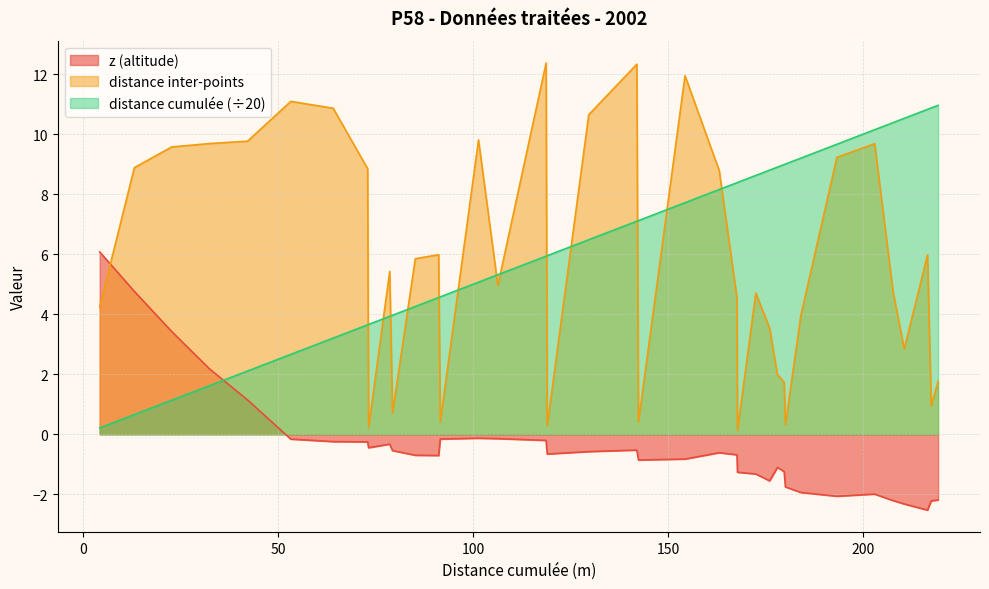

Which series changed the most between 30 and 36?

distance inter-points